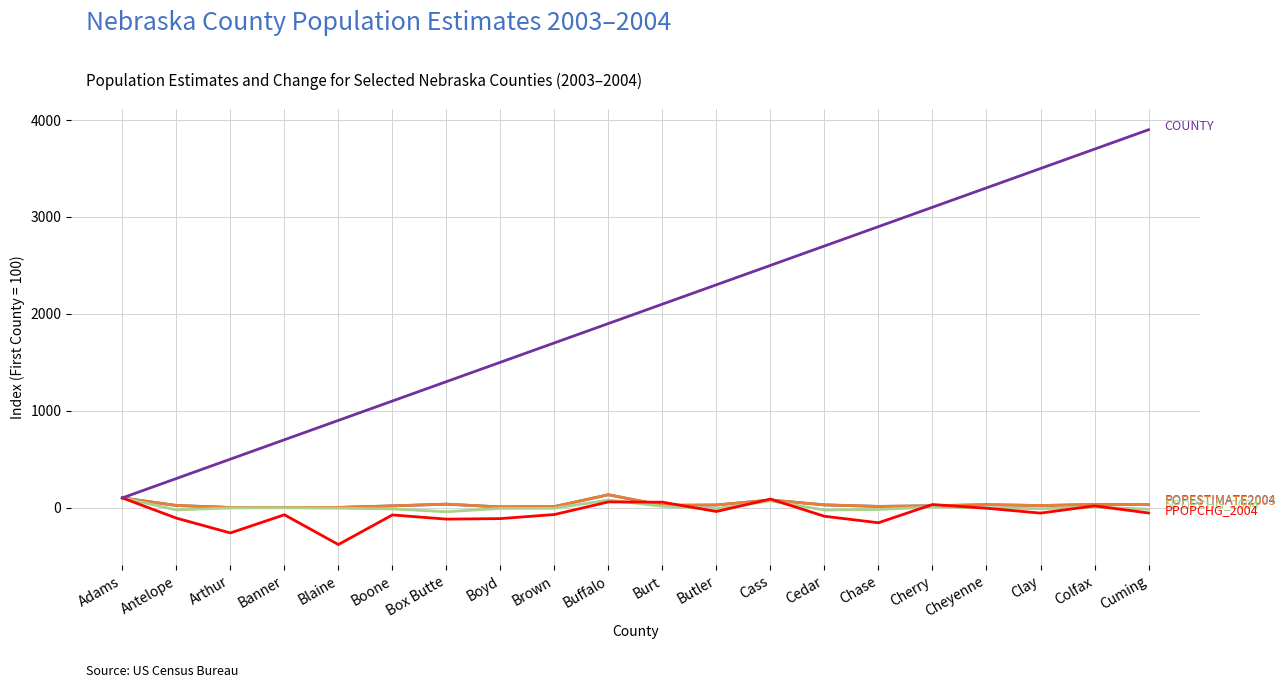

What is the greatest value displayed?

3900.0